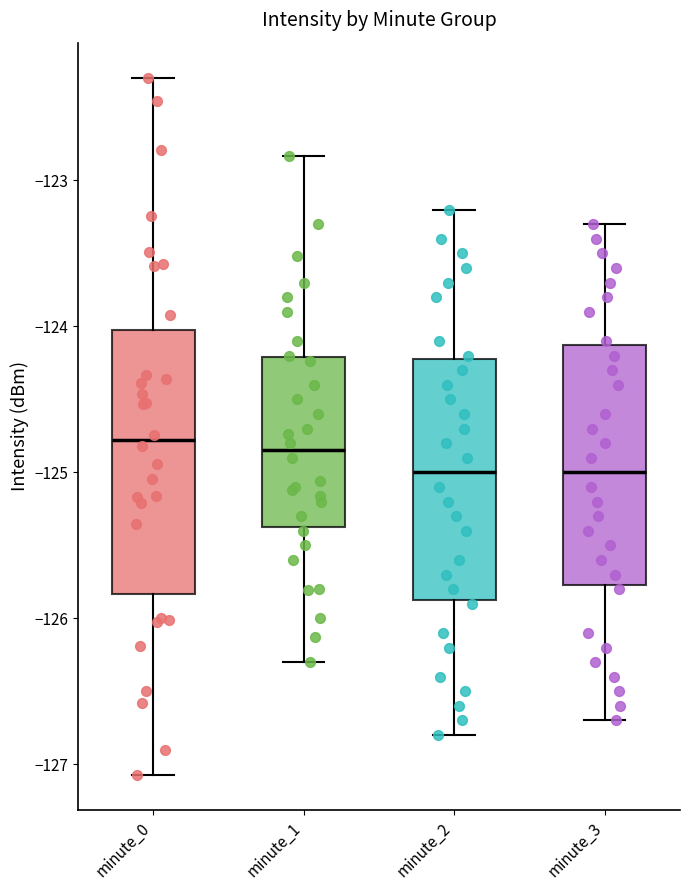

Comparing the boxes themselves (not the whiskers), which one is the tallest?

minute_0